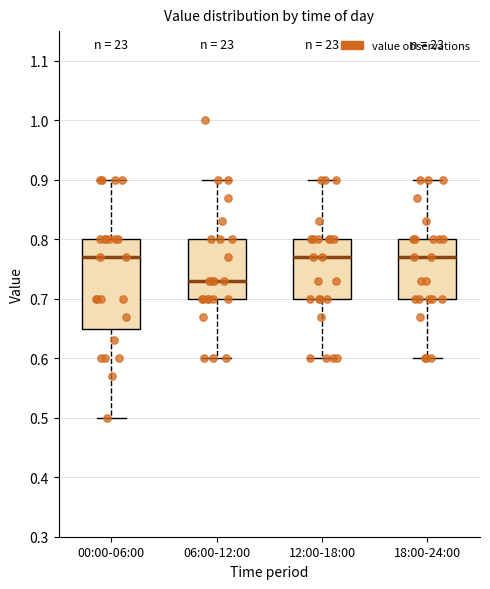

Where does the lower whisker of the box for 12:00-18:00 end on the y-axis? The values are not printed on the chart, so give them approximately, as read against the axis.

0.60